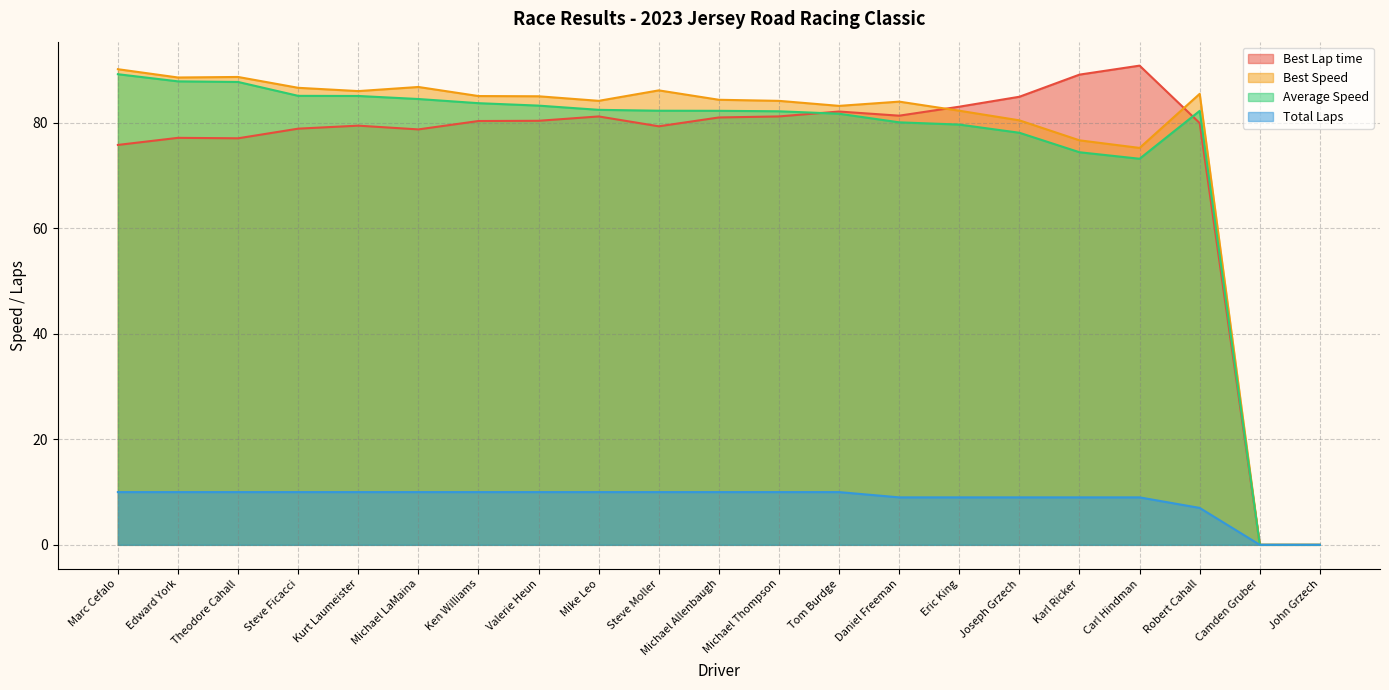

Which series ends up on top after the final intersection of Average Speed and Best Lap time?

Average Speed